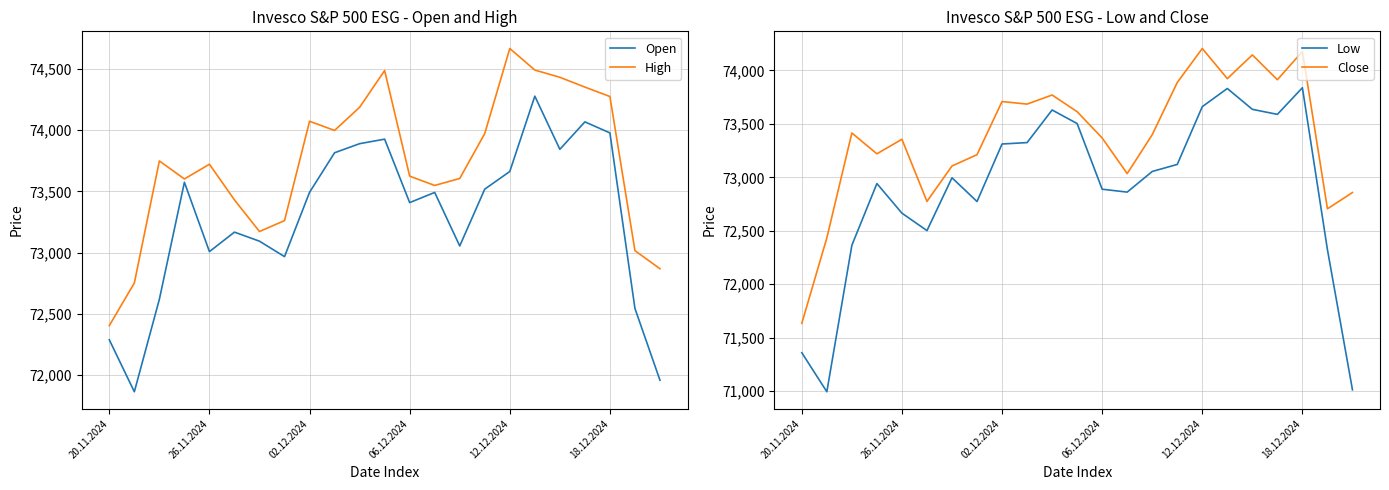

True or false: Close has more than 0 interior local peaks.

True